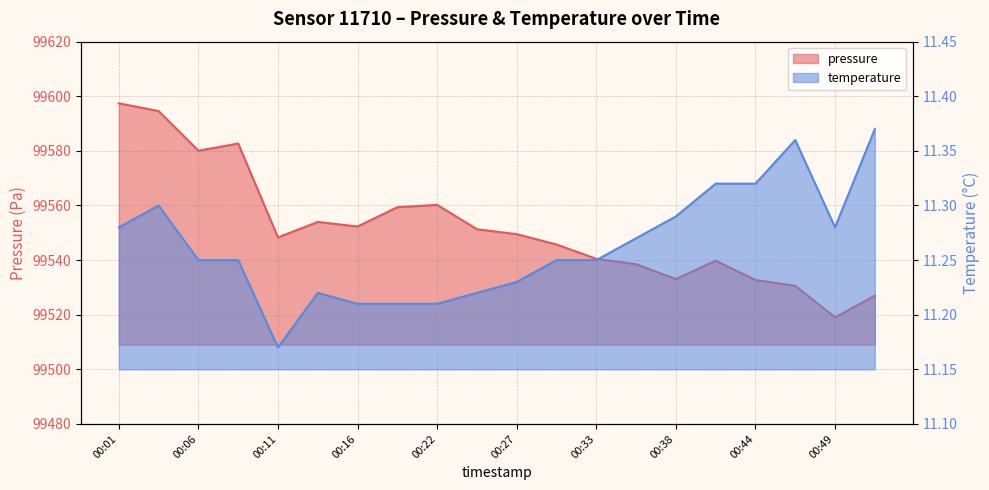

At how many categories does at least one series exceed 3567?

20